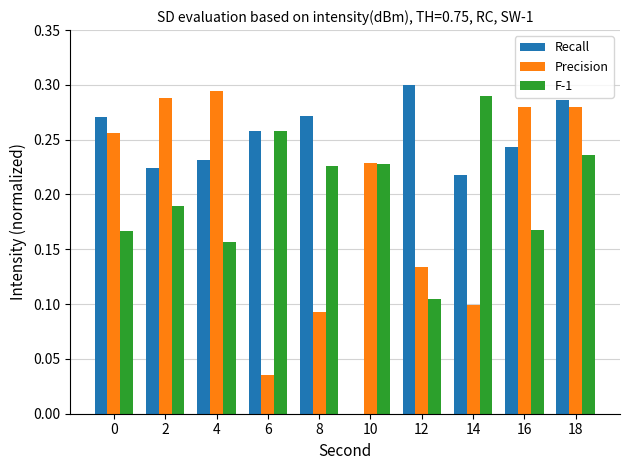

Does the chart contain stacked bars?

No